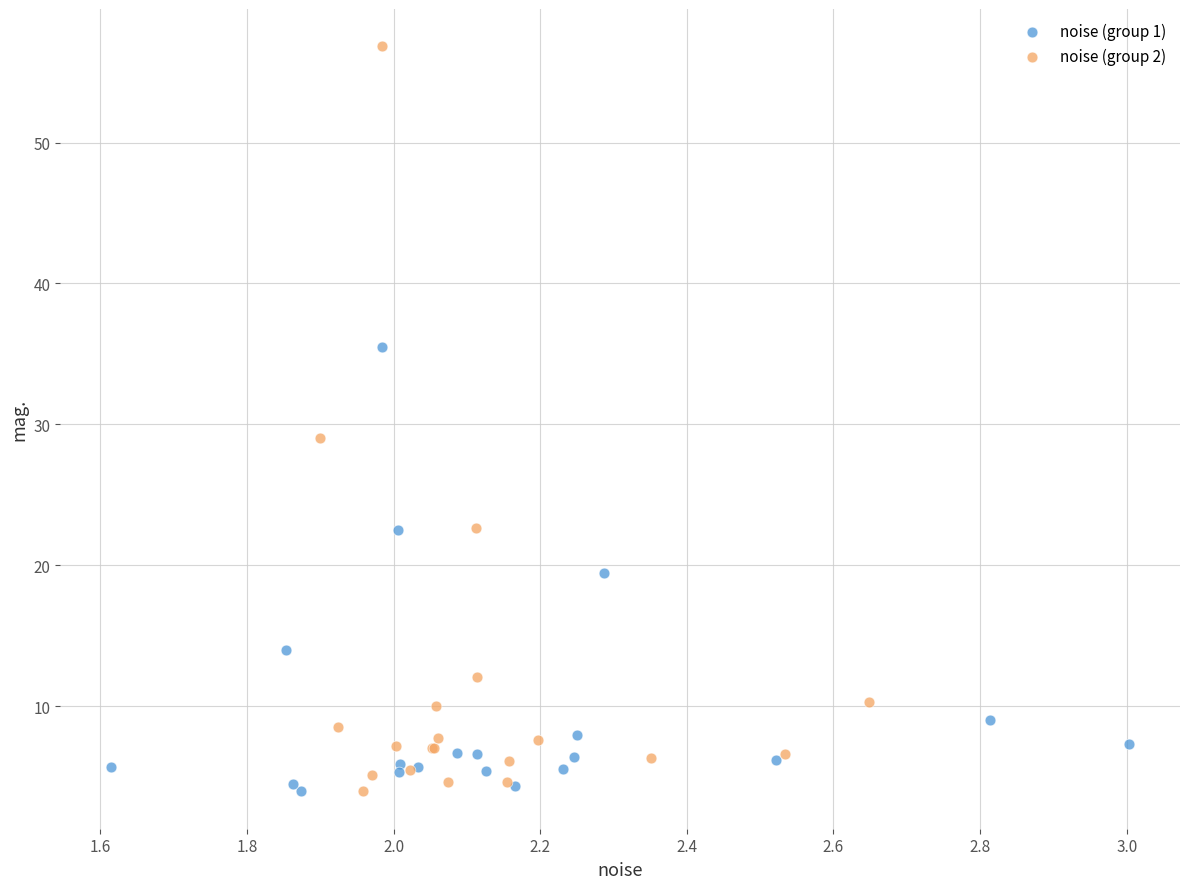

Which series contains the highest Y value?

noise (group 2)